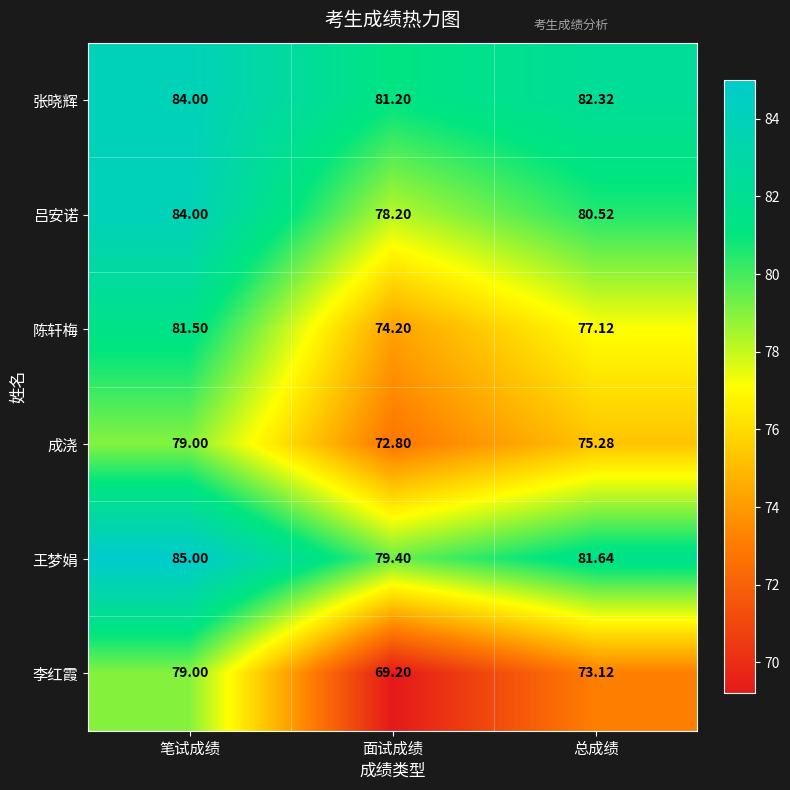

Where does the 李红霞 series first go above 73?

笔试成绩